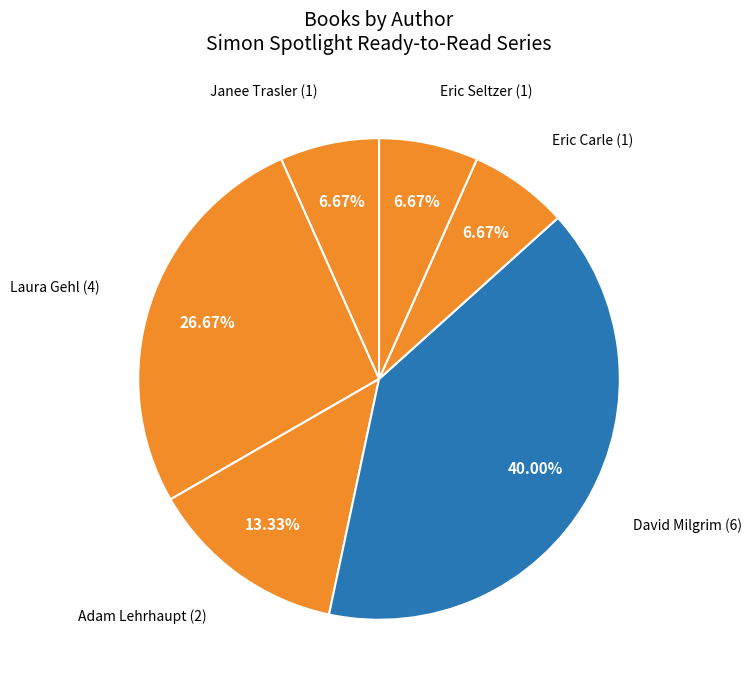

Do Laura Gehl and Adam Lehrhaupt together represent more than half of the pie?

No